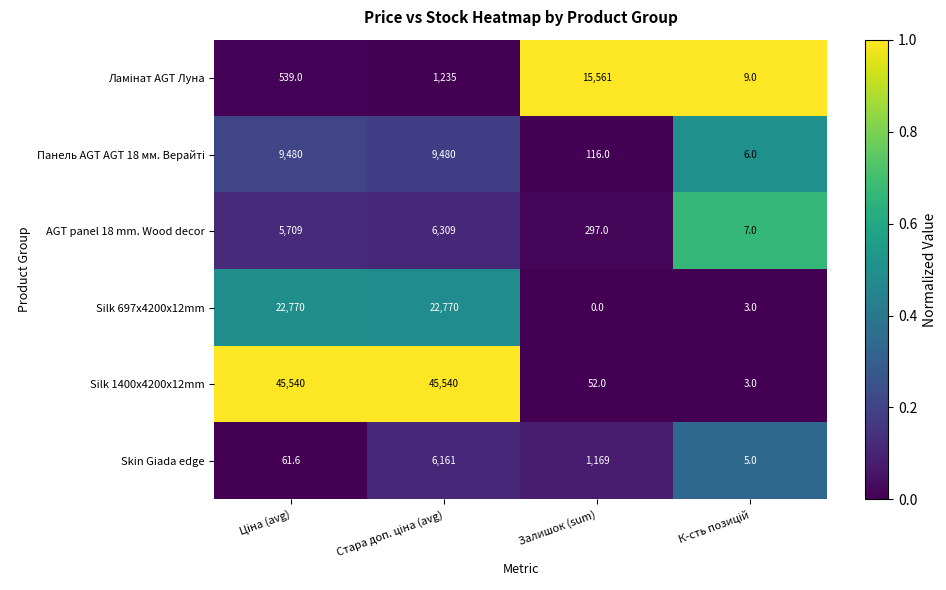

Which series has the widest spread of values?

Silk 1400x4200x12mm